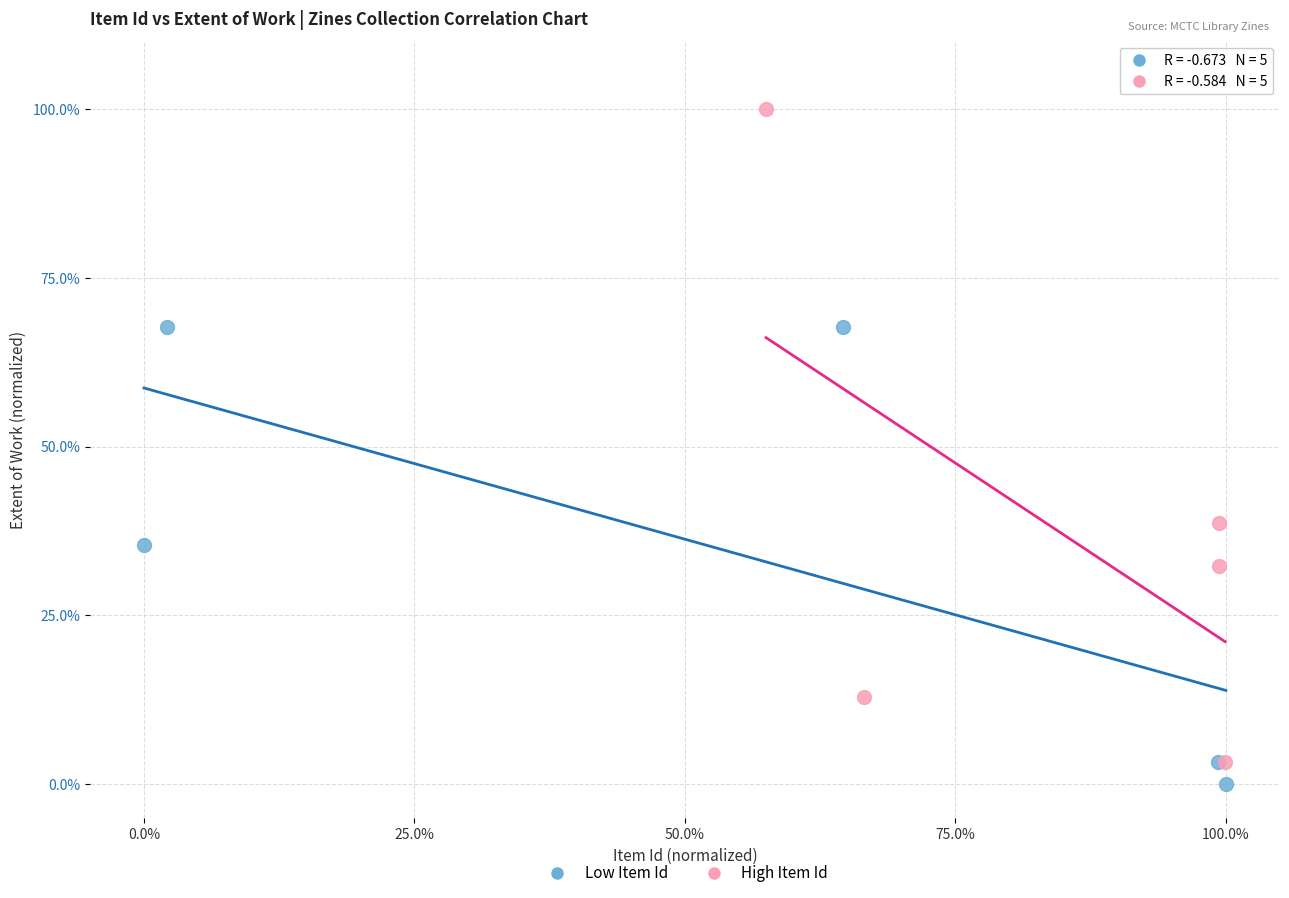

Which series has the widest spread of Y values?

High Item Id